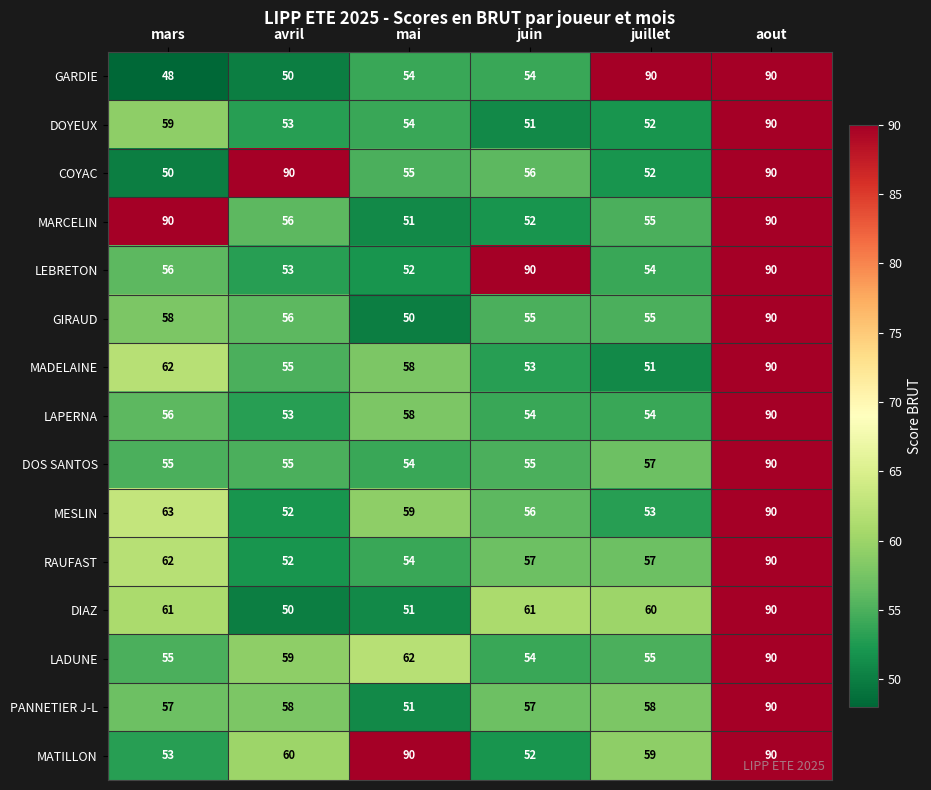

Is it true that MESLIN equals 16 at avril?

False